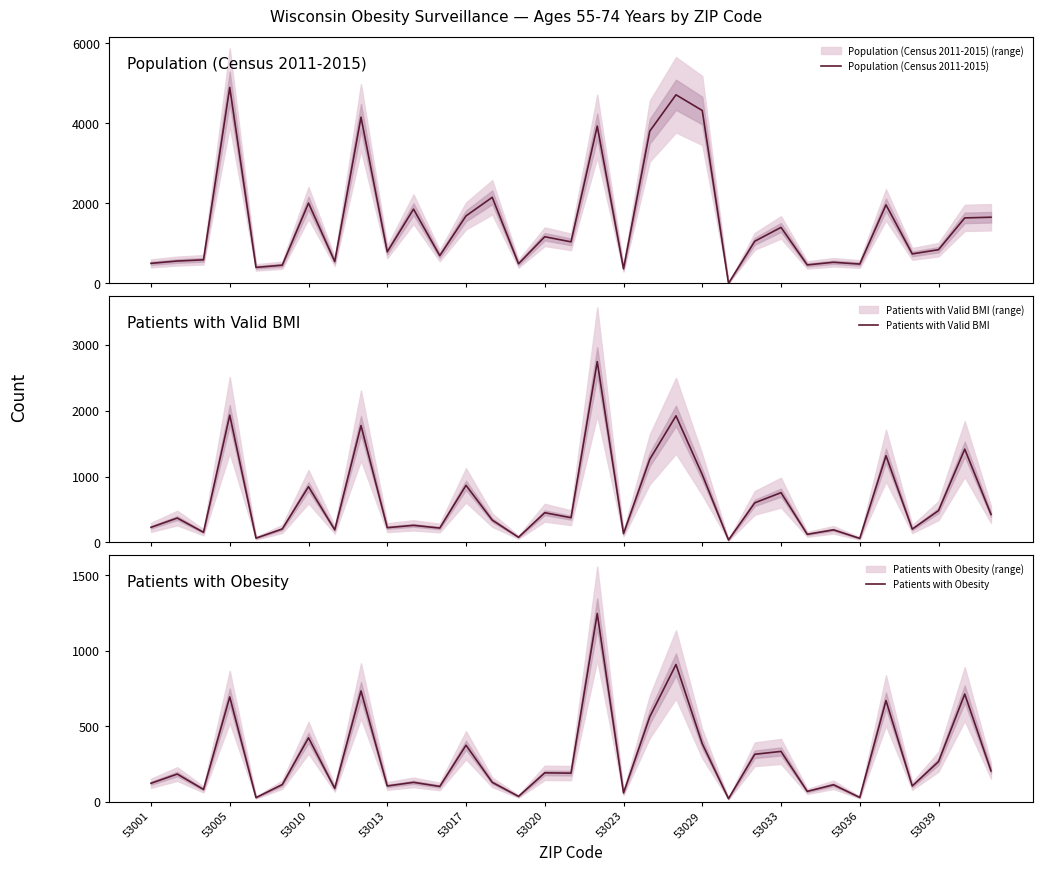

What is the maximum value for Patients with Valid BMI?

2747